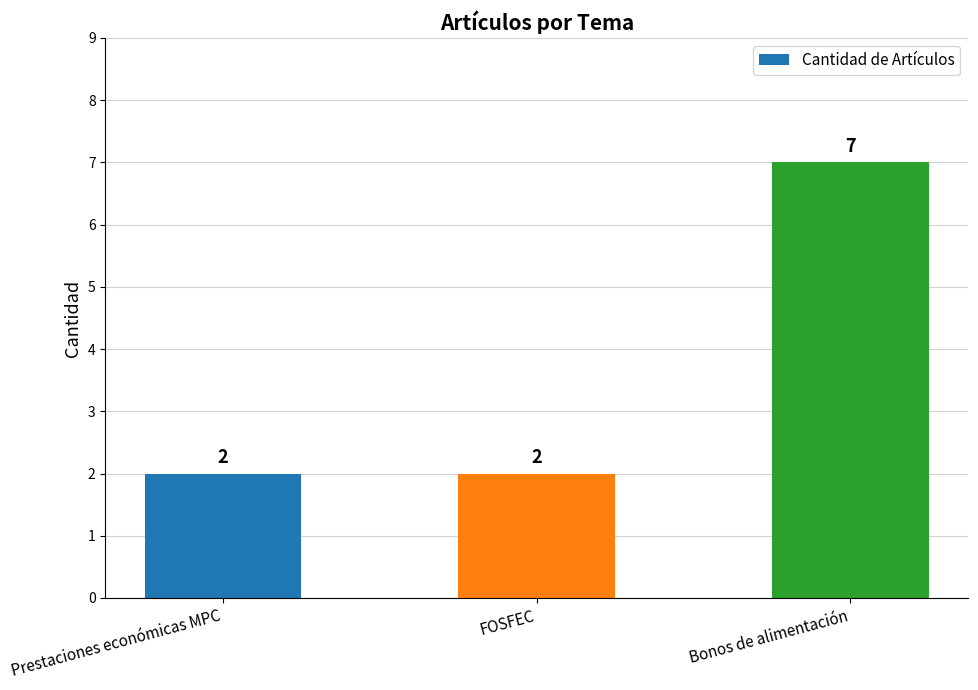

What is the sum of the values at Bonos de alimentación and Prestaciones económicas MPC?

9